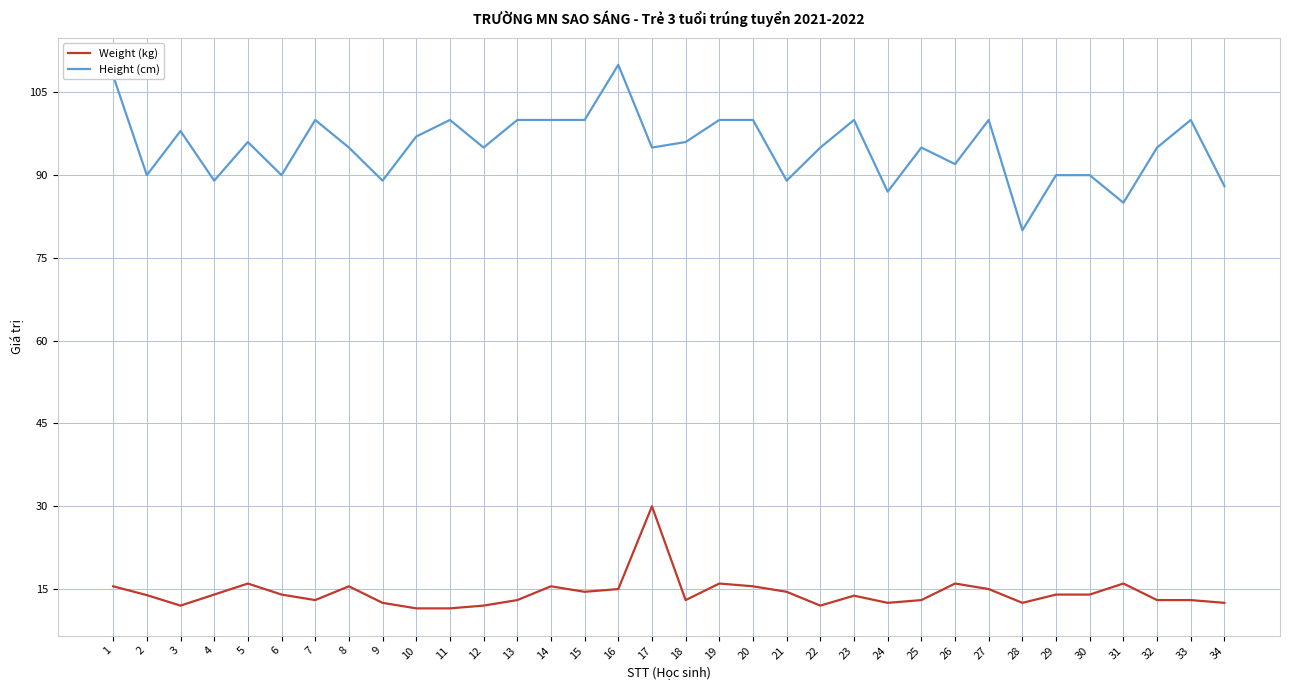

Rank the series by their average value, from lowest to highest.

Weight (kg), Height (cm)